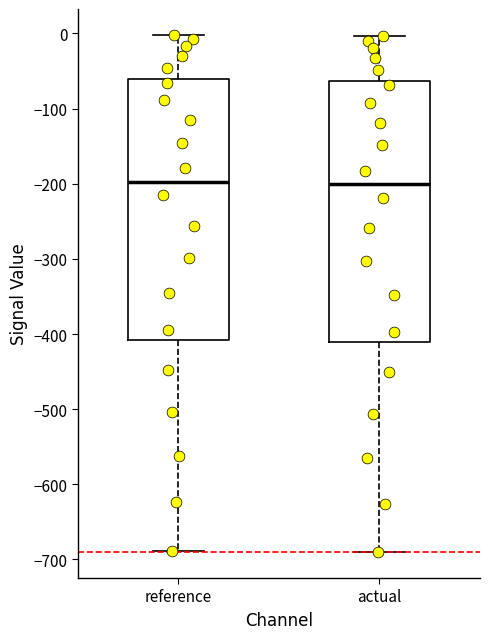

Reading left to right, transcribe this box plot: for each box, give where its median line is, the range the box spans, and where its two whiskers end, as read against the y-axis. The values are not printed on the chart, so give them approximately, as read against the axis.

reference: median -200, box -410 to -60, whiskers -690 to 0
actual: median -200, box -410 to -60, whiskers -690 to 0